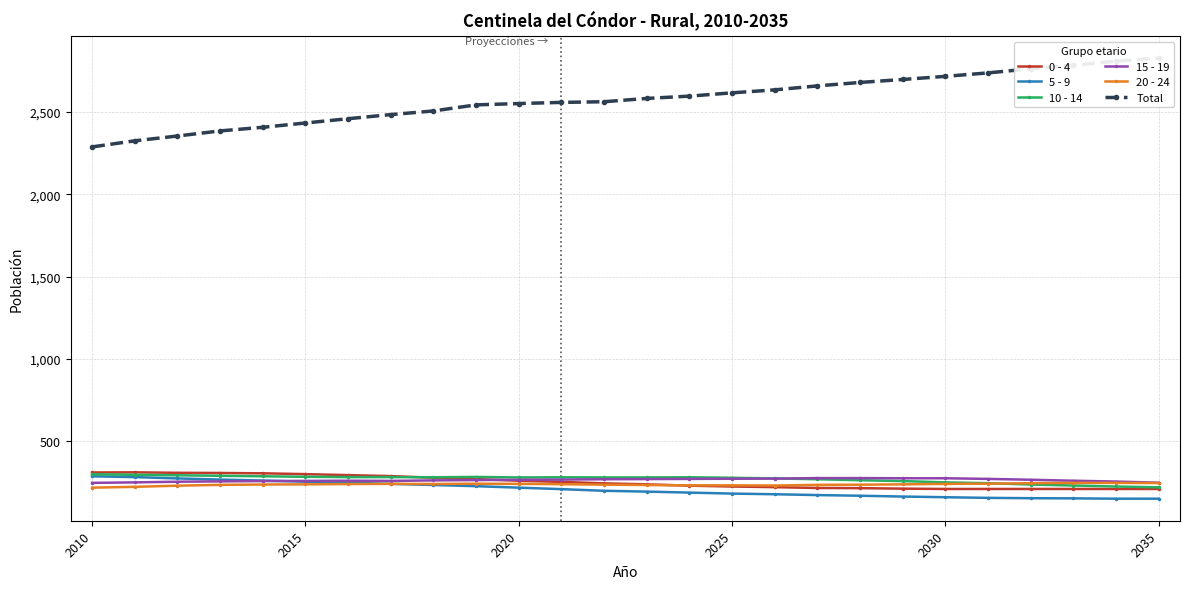

What is the sum of all 15 - 19 values?

6911